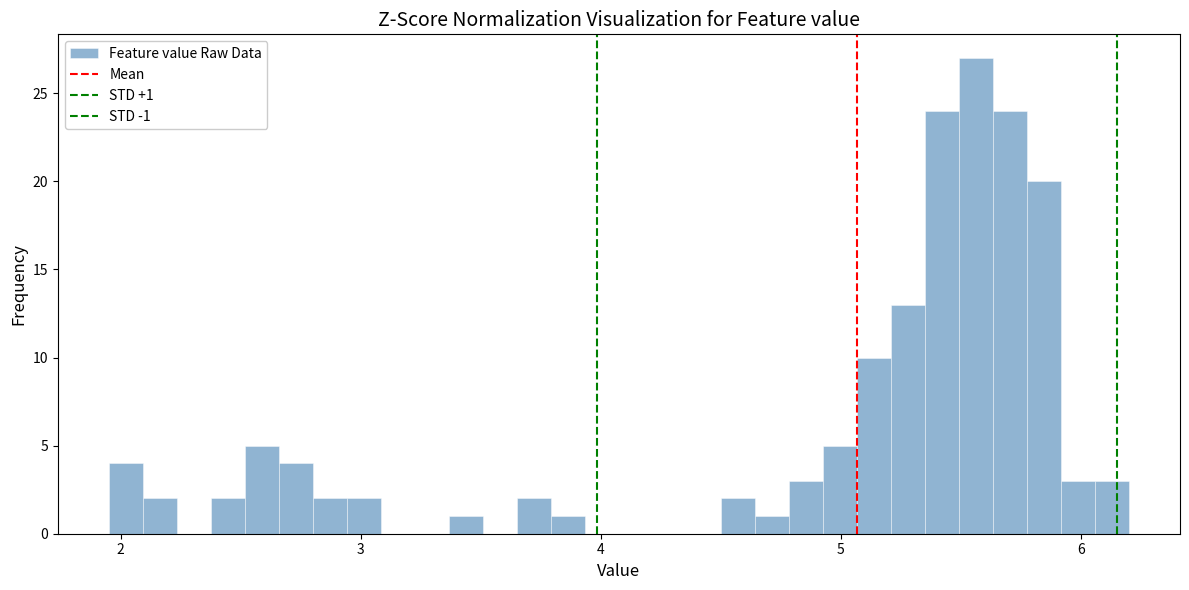

Around what value on the x-axis is the tallest bar? Give the approximate position of its centre, as read against the axis.

5.6